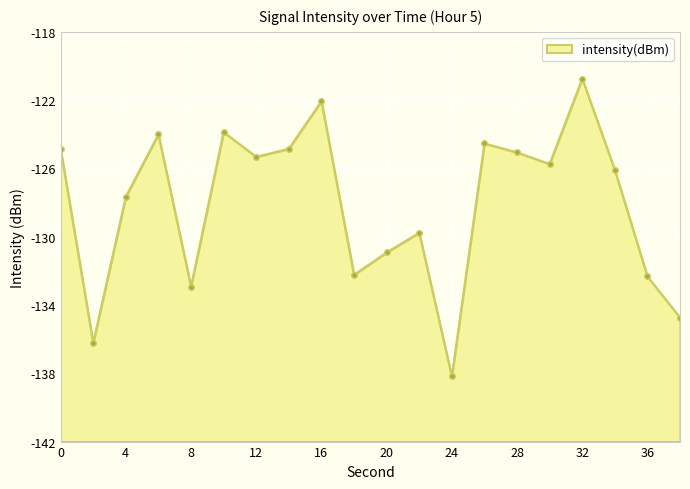

Rank the categories by value from highest to lowest.

32, 16, 10, 6, 26, 14, 0, 28, 12, 30, 34, 4, 22, 20, 18, 36, 8, 38, 2, 24